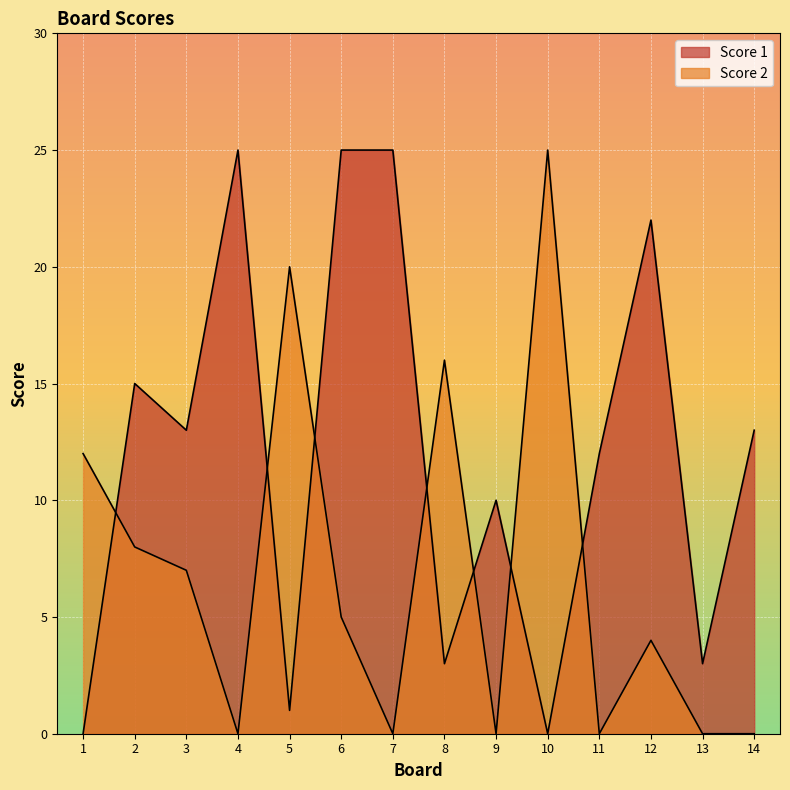

How many interior local valleys does the Score 1 series have?

5